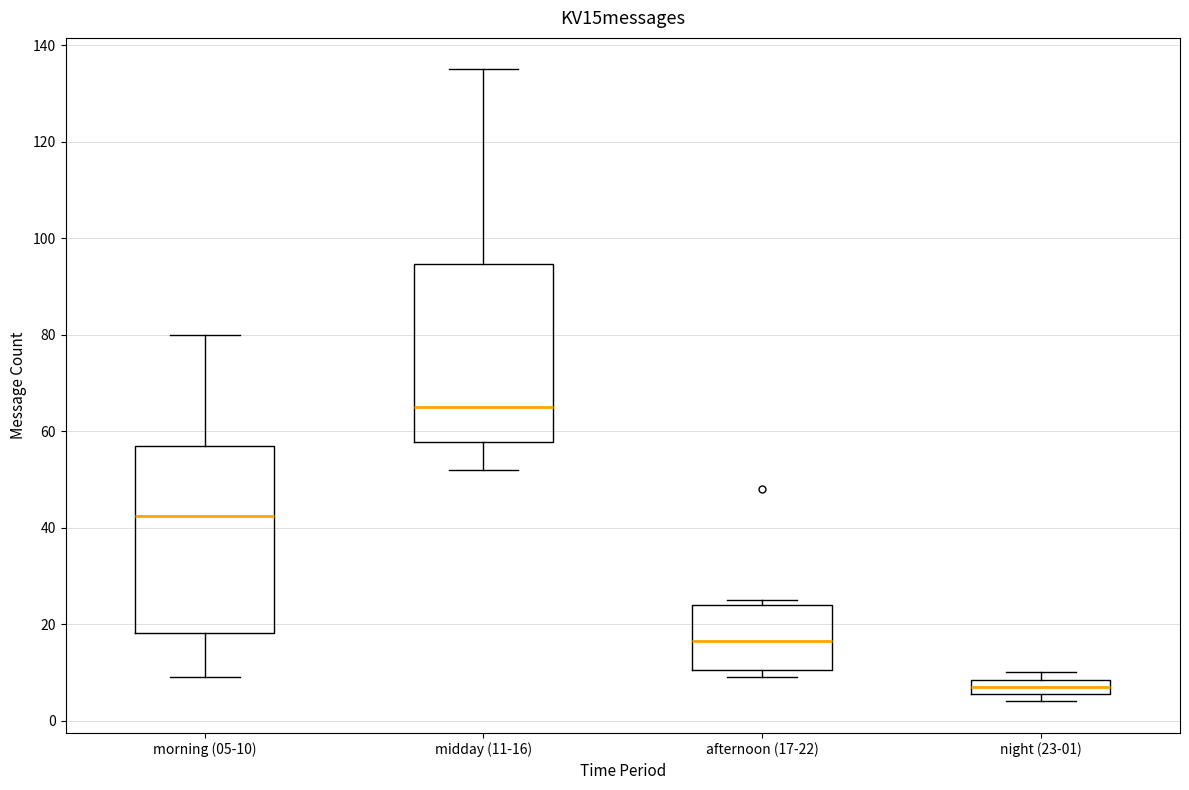

Where is the lower edge of the box for morning (05-10) on the y-axis? The values are not printed on the chart, so give them approximately, as read against the axis.

18